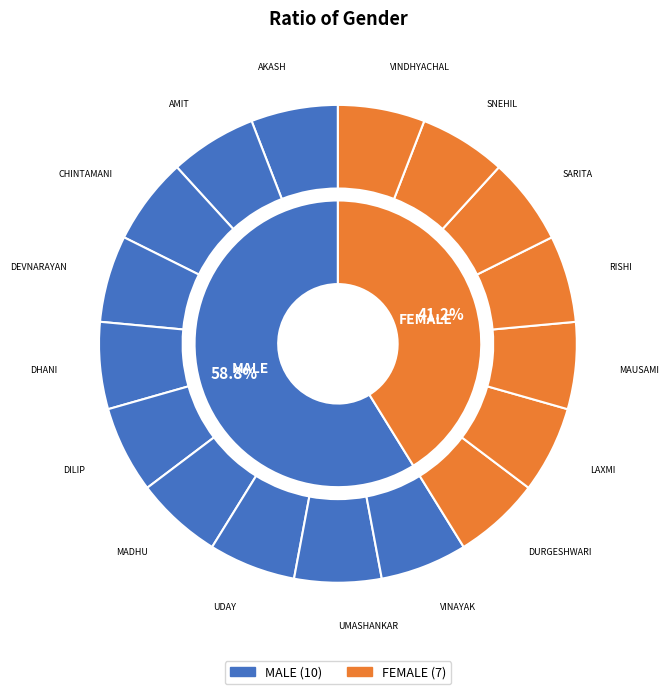

What is the largest slice in the pie chart?

MALE